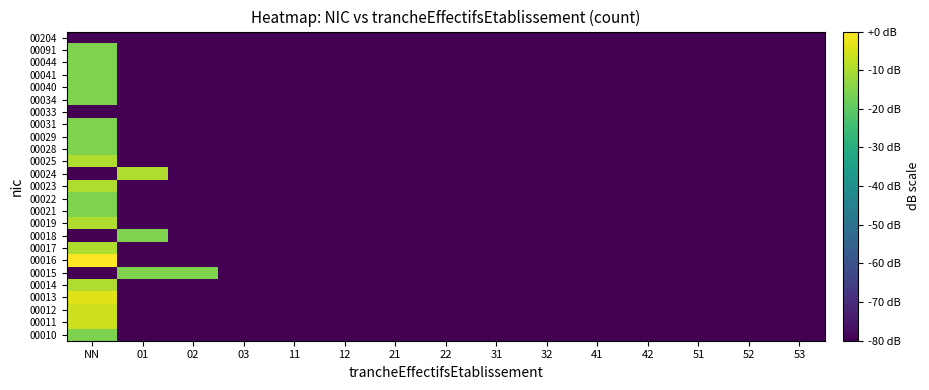

Reading left to right, list all the values displayed in this chart.

00010: NN=-15.6	01=-80.0	02=-80.0	03=-80.0	11=-80.0	12=-80.0	21=-80.0	22=-80.0	31=-80.0	32=-80.0	41=-80.0	42=-80.0	51=-80.0	52=-80.0	53=-80.0
00011: NN=-6.0	01=-80.0	02=-80.0	03=-80.0	11=-80.0	12=-80.0	21=-80.0	22=-80.0	31=-80.0	32=-80.0	41=-80.0	42=-80.0	51=-80.0	52=-80.0	53=-80.0
00012: NN=-6.0	01=-80.0	02=-80.0	03=-80.0	11=-80.0	12=-80.0	21=-80.0	22=-80.0	31=-80.0	32=-80.0	41=-80.0	42=-80.0	51=-80.0	52=-80.0	53=-80.0
00013: NN=-3.5	01=-80.0	02=-80.0	03=-80.0	11=-80.0	12=-80.0	21=-80.0	22=-80.0	31=-80.0	32=-80.0	41=-80.0	42=-80.0	51=-80.0	52=-80.0	53=-80.0
00014: NN=-9.5	01=-80.0	02=-80.0	03=-80.0	11=-80.0	12=-80.0	21=-80.0	22=-80.0	31=-80.0	32=-80.0	41=-80.0	42=-80.0	51=-80.0	52=-80.0	53=-80.0
00015: NN=-80.0	01=-15.6	02=-15.6	03=-80.0	11=-80.0	12=-80.0	21=-80.0	22=-80.0	31=-80.0	32=-80.0	41=-80.0	42=-80.0	51=-80.0	52=-80.0	53=-80.0
00016: NN=0.0	01=-80.0	02=-80.0	03=-80.0	11=-80.0	12=-80.0	21=-80.0	22=-80.0	31=-80.0	32=-80.0	41=-80.0	42=-80.0	51=-80.0	52=-80.0	53=-80.0
00017: NN=-9.5	01=-80.0	02=-80.0	03=-80.0	11=-80.0	12=-80.0	21=-80.0	22=-80.0	31=-80.0	32=-80.0	41=-80.0	42=-80.0	51=-80.0	52=-80.0	53=-80.0
00018: NN=-80.0	01=-15.6	02=-80.0	03=-80.0	11=-80.0	12=-80.0	21=-80.0	22=-80.0	31=-80.0	32=-80.0	41=-80.0	42=-80.0	51=-80.0	52=-80.0	53=-80.0
00019: NN=-9.5	01=-80.0	02=-80.0	03=-80.0	11=-80.0	12=-80.0	21=-80.0	22=-80.0	31=-80.0	32=-80.0	41=-80.0	42=-80.0	51=-80.0	52=-80.0	53=-80.0
00021: NN=-15.6	01=-80.0	02=-80.0	03=-80.0	11=-80.0	12=-80.0	21=-80.0	22=-80.0	31=-80.0	32=-80.0	41=-80.0	42=-80.0	51=-80.0	52=-80.0	53=-80.0
00022: NN=-15.6	01=-80.0	02=-80.0	03=-80.0	11=-80.0	12=-80.0	21=-80.0	22=-80.0	31=-80.0	32=-80.0	41=-80.0	42=-80.0	51=-80.0	52=-80.0	53=-80.0
00023: NN=-9.5	01=-80.0	02=-80.0	03=-80.0	11=-80.0	12=-80.0	21=-80.0	22=-80.0	31=-80.0	32=-80.0	41=-80.0	42=-80.0	51=-80.0	52=-80.0	53=-80.0
00024: NN=-80.0	01=-9.5	02=-80.0	03=-80.0	11=-80.0	12=-80.0	21=-80.0	22=-80.0	31=-80.0	32=-80.0	41=-80.0	42=-80.0	51=-80.0	52=-80.0	53=-80.0
00025: NN=-9.5	01=-80.0	02=-80.0	03=-80.0	11=-80.0	12=-80.0	21=-80.0	22=-80.0	31=-80.0	32=-80.0	41=-80.0	42=-80.0	51=-80.0	52=-80.0	53=-80.0
00028: NN=-15.6	01=-80.0	02=-80.0	03=-80.0	11=-80.0	12=-80.0	21=-80.0	22=-80.0	31=-80.0	32=-80.0	41=-80.0	42=-80.0	51=-80.0	52=-80.0	53=-80.0
00029: NN=-15.6	01=-80.0	02=-80.0	03=-80.0	11=-80.0	12=-80.0	21=-80.0	22=-80.0	31=-80.0	32=-80.0	41=-80.0	42=-80.0	51=-80.0	52=-80.0	53=-80.0
00031: NN=-15.6	01=-80.0	02=-80.0	03=-80.0	11=-80.0	12=-80.0	21=-80.0	22=-80.0	31=-80.0	32=-80.0	41=-80.0	42=-80.0	51=-80.0	52=-80.0	53=-80.0
00033: NN=-80.0	01=-80.0	02=-80.0	03=-80.0	11=-80.0	12=-80.0	21=-80.0	22=-80.0	31=-80.0	32=-80.0	41=-80.0	42=-80.0	51=-80.0	52=-80.0	53=-80.0
00034: NN=-15.6	01=-80.0	02=-80.0	03=-80.0	11=-80.0	12=-80.0	21=-80.0	22=-80.0	31=-80.0	32=-80.0	41=-80.0	42=-80.0	51=-80.0	52=-80.0	53=-80.0
00040: NN=-15.6	01=-80.0	02=-80.0	03=-80.0	11=-80.0	12=-80.0	21=-80.0	22=-80.0	31=-80.0	32=-80.0	41=-80.0	42=-80.0	51=-80.0	52=-80.0	53=-80.0
00041: NN=-15.6	01=-80.0	02=-80.0	03=-80.0	11=-80.0	12=-80.0	21=-80.0	22=-80.0	31=-80.0	32=-80.0	41=-80.0	42=-80.0	51=-80.0	52=-80.0	53=-80.0
00044: NN=-15.6	01=-80.0	02=-80.0	03=-80.0	11=-80.0	12=-80.0	21=-80.0	22=-80.0	31=-80.0	32=-80.0	41=-80.0	42=-80.0	51=-80.0	52=-80.0	53=-80.0
00091: NN=-15.6	01=-80.0	02=-80.0	03=-80.0	11=-80.0	12=-80.0	21=-80.0	22=-80.0	31=-80.0	32=-80.0	41=-80.0	42=-80.0	51=-80.0	52=-80.0	53=-80.0
00204: NN=-80.0	01=-80.0	02=-80.0	03=-80.0	11=-80.0	12=-80.0	21=-80.0	22=-80.0	31=-80.0	32=-80.0	41=-80.0	42=-80.0	51=-80.0	52=-80.0	53=-80.0